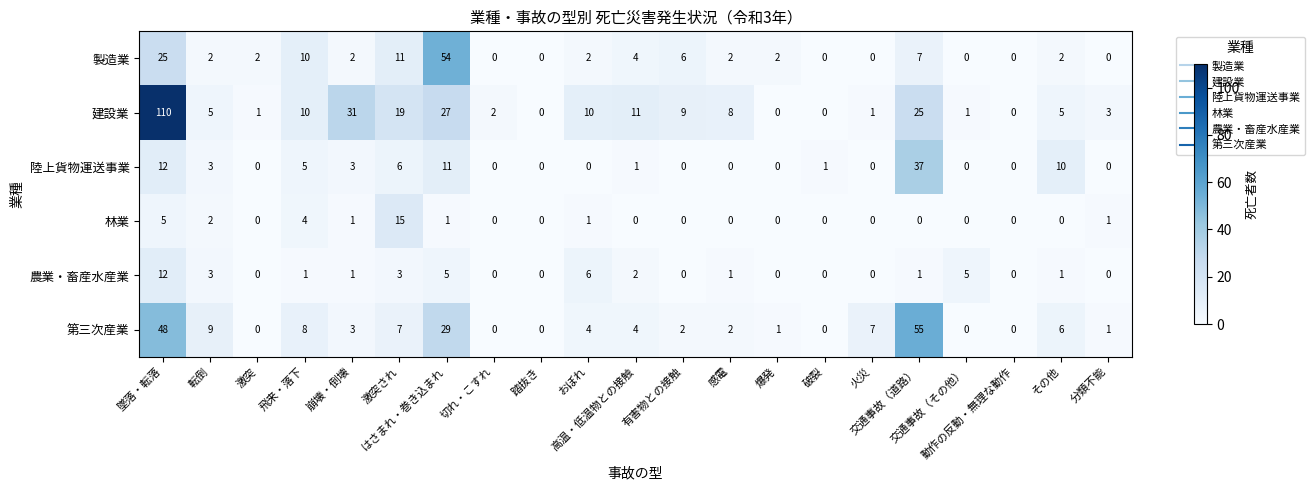

Rank the series by their maximum value, from lowest to highest.

農業・畜産水産業, 林業, 陸上貨物運送事業, 製造業, 第三次産業, 建設業